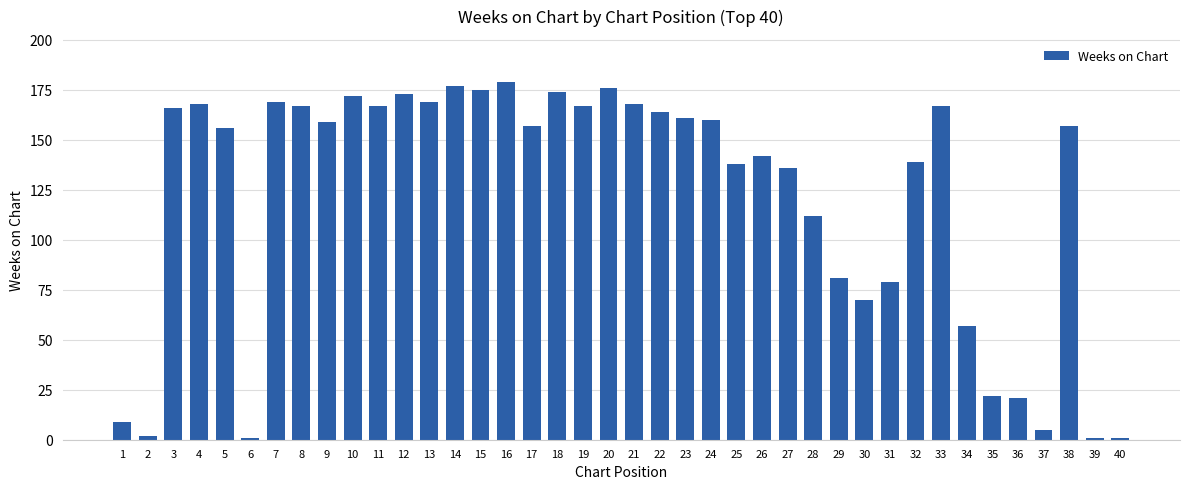

Which has a higher value, 15 or 10?

15